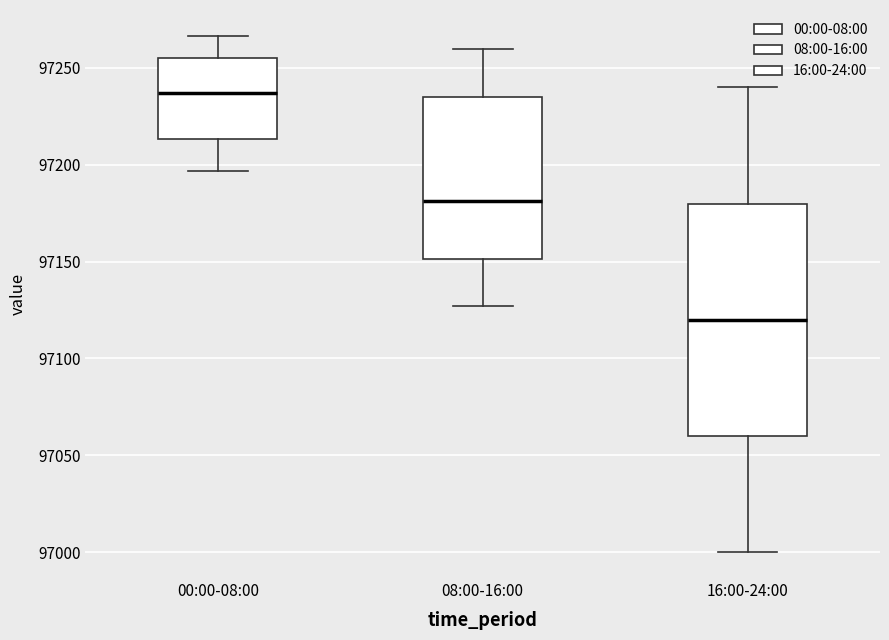

Where is the upper edge of the box for 16:00-24:00 on the y-axis? The values are not printed on the chart, so give them approximately, as read against the axis.

97180